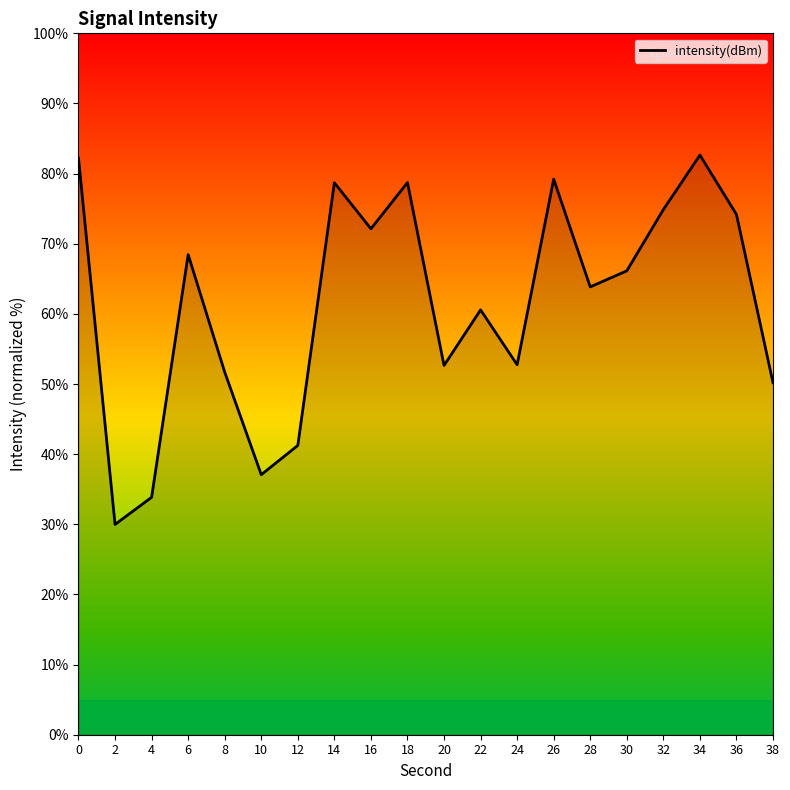

How many interior local valleys (lower than both neighbors) does the data have?

6